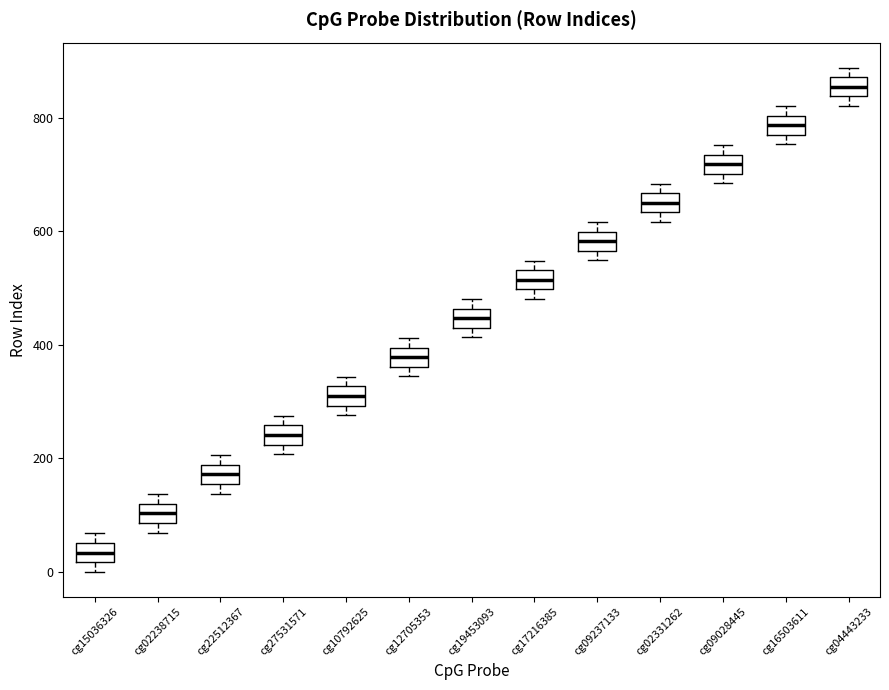

Which box has the highest median line?

cg04443233